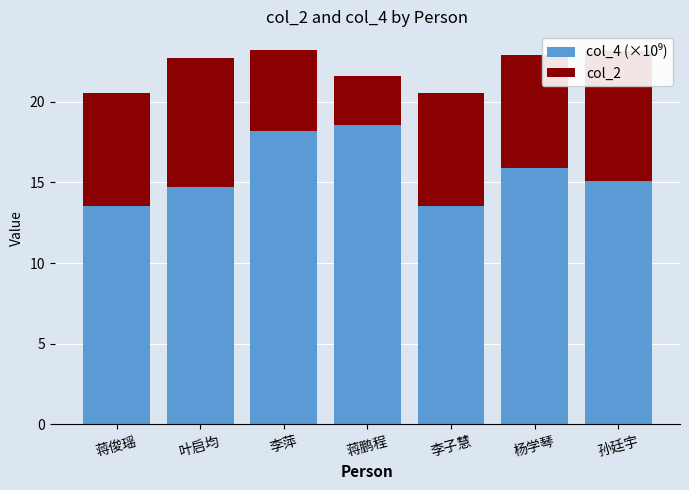

What is the value of the col_2 bar at the 3rd from the left?

5.0